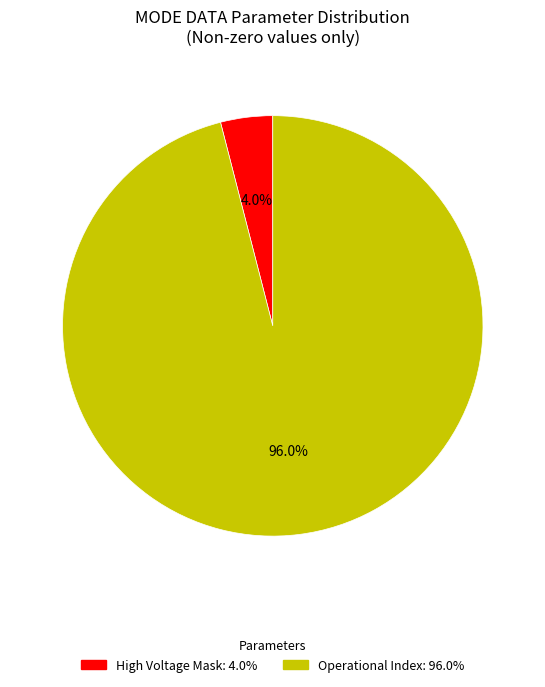

Does any single category account for the majority?

Yes